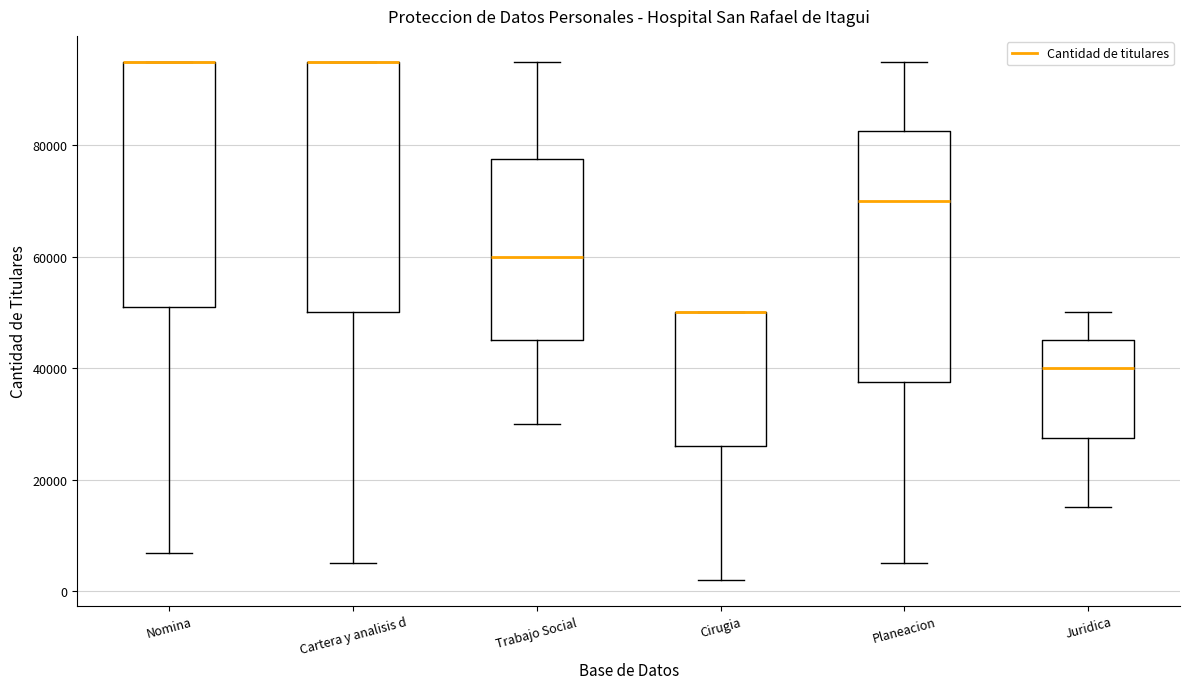

Where does the median line of the box for Planeacion sit on the y-axis? The values are not printed on the chart, so give them approximately, as read against the axis.

70000